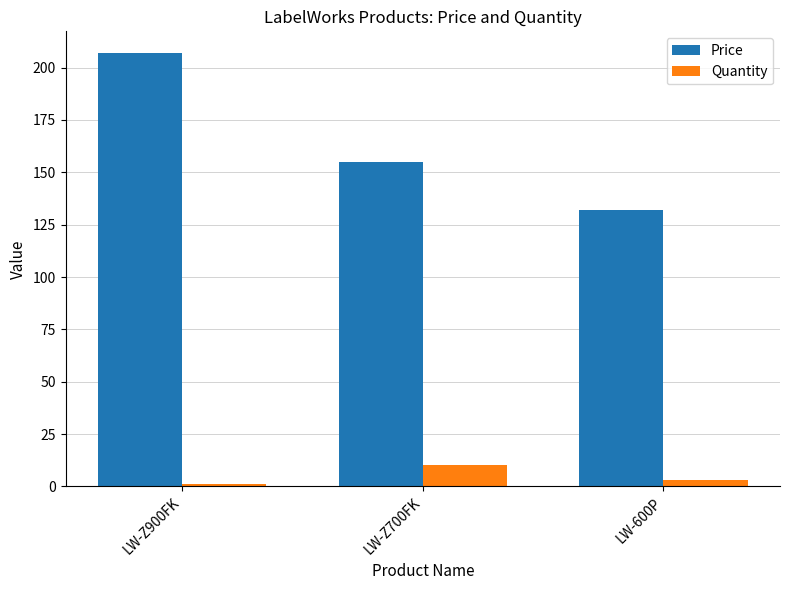

What is the difference between the highest and lowest values at LW-Z900FK?

206.0